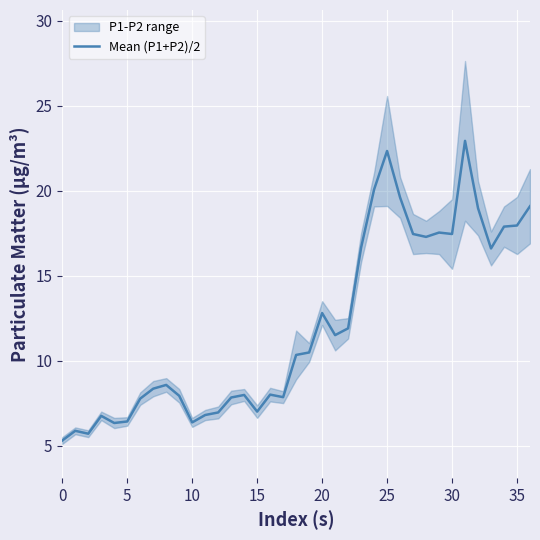

True or false: the data has more than 2 interior local peaks.

True